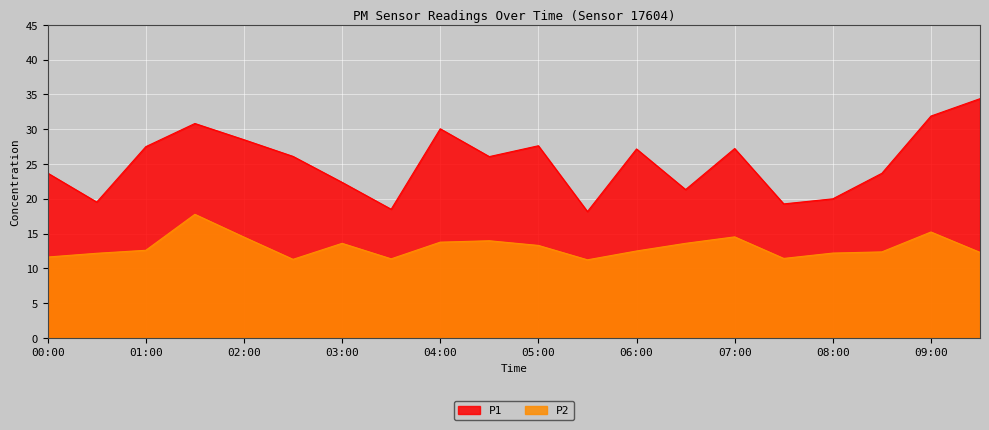

Where is the first local maximum for P1?

01:30